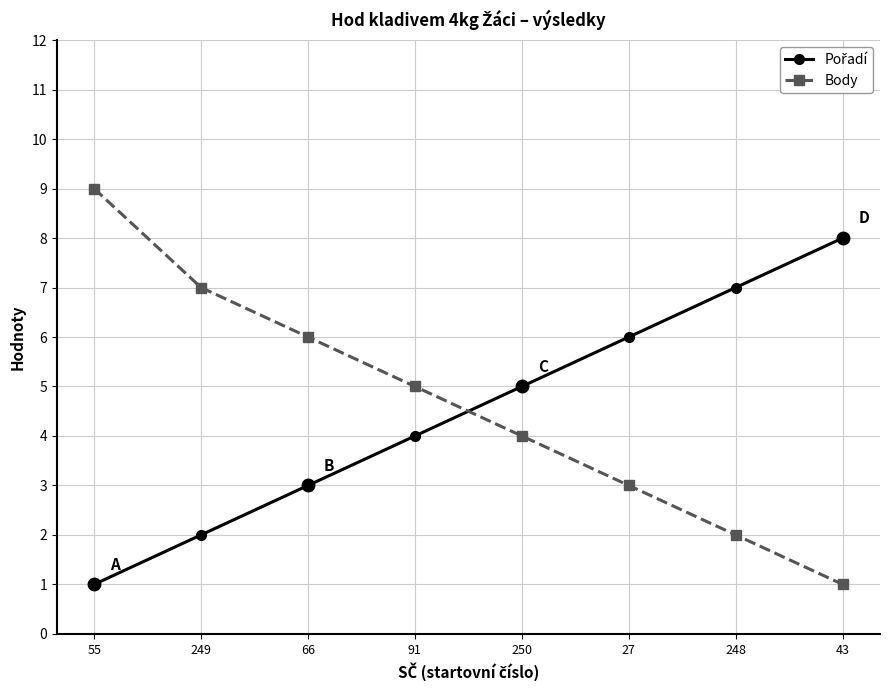

Does the chart display data point markers on the line(s)?

Yes